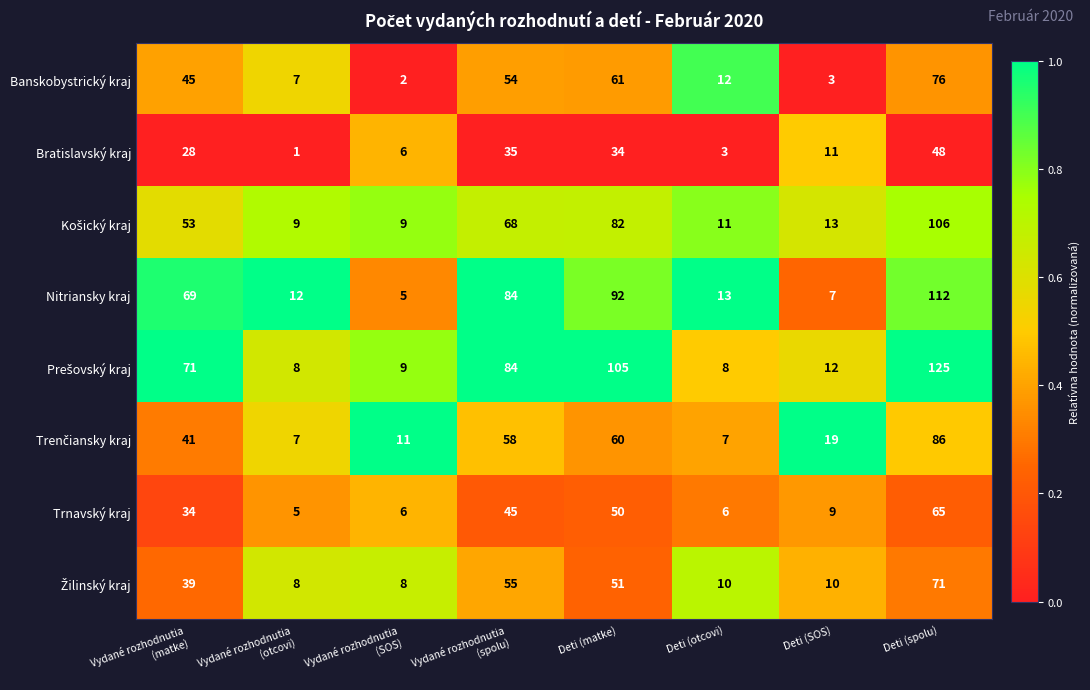

At which category is the sum across all series the highest?

Deti (spolu)